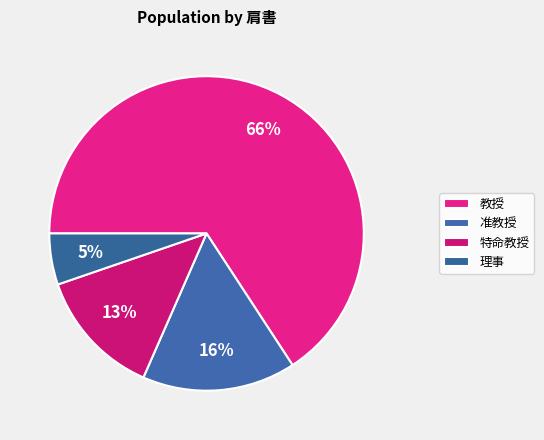

To the nearest percent, what is the difference between the 教授 and 准教授 slice percentages?

50%